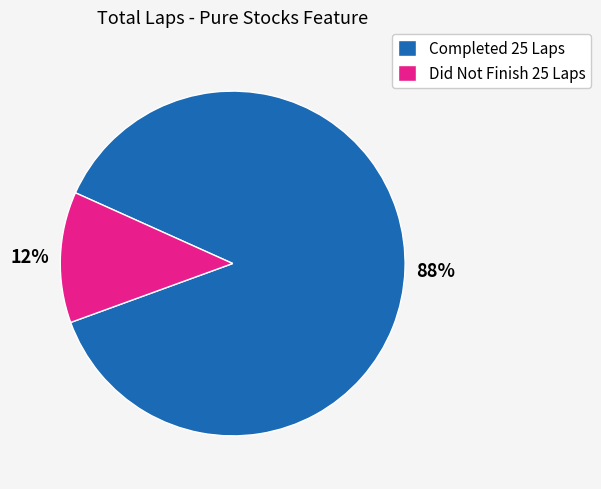

To the nearest percent, what percentage of the pie is Did Not Finish 25 Laps?

12%